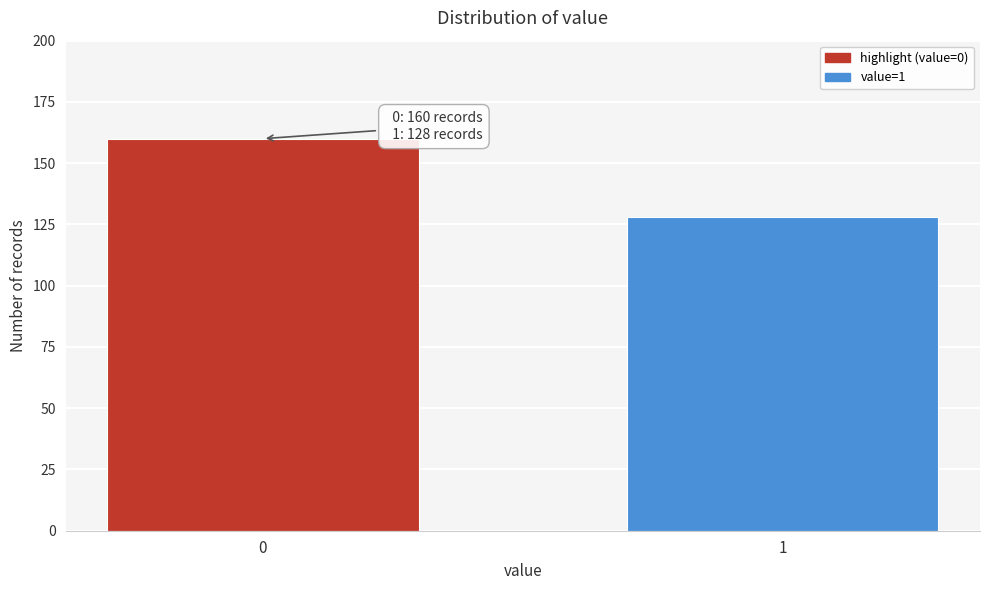

Reading left to right, transcribe all the data shown in this chart.

160	128